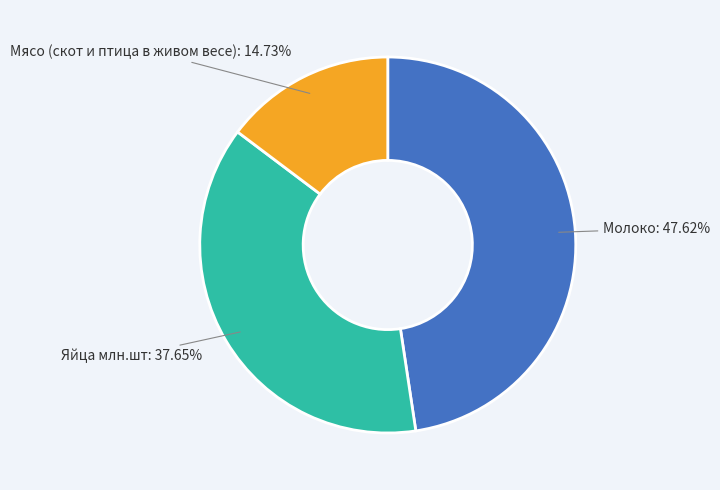

Is there any slice that represents more than half of the pie?

No